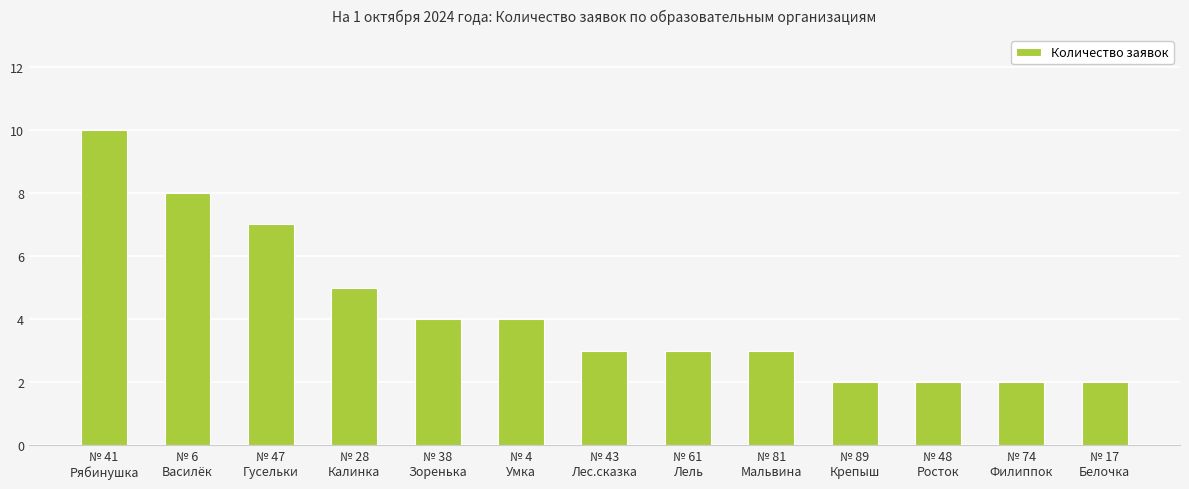

At which label does the data first exceed 3?

№ 41
Рябинушка